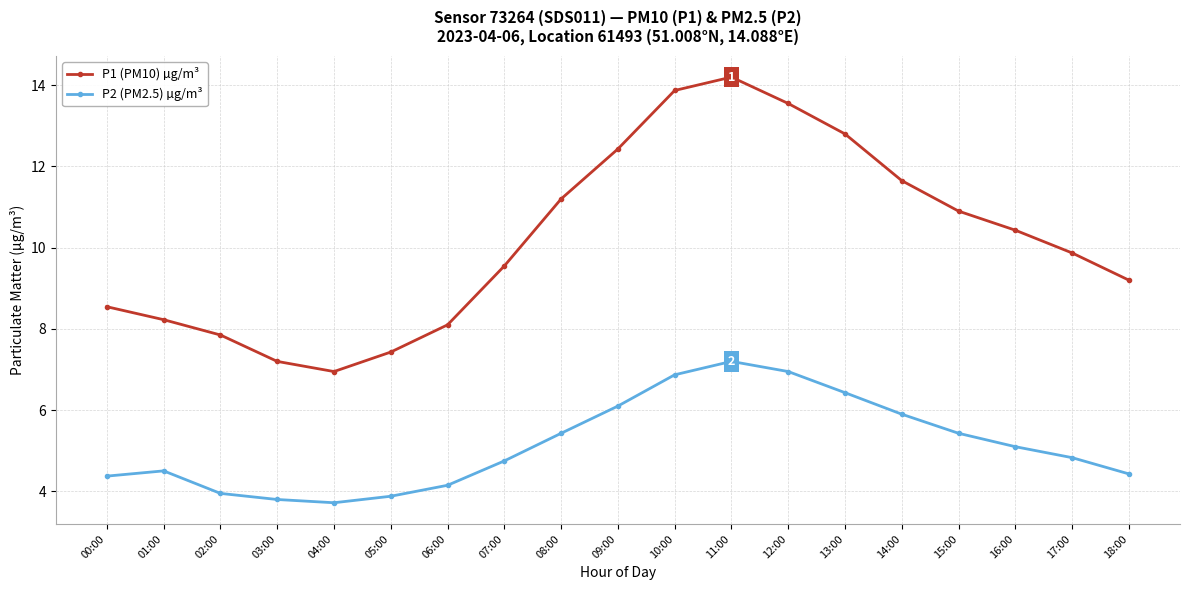

List the series in order of their overall mean, highest first.

P1 (PM10) µg/m³, P2 (PM2.5) µg/m³